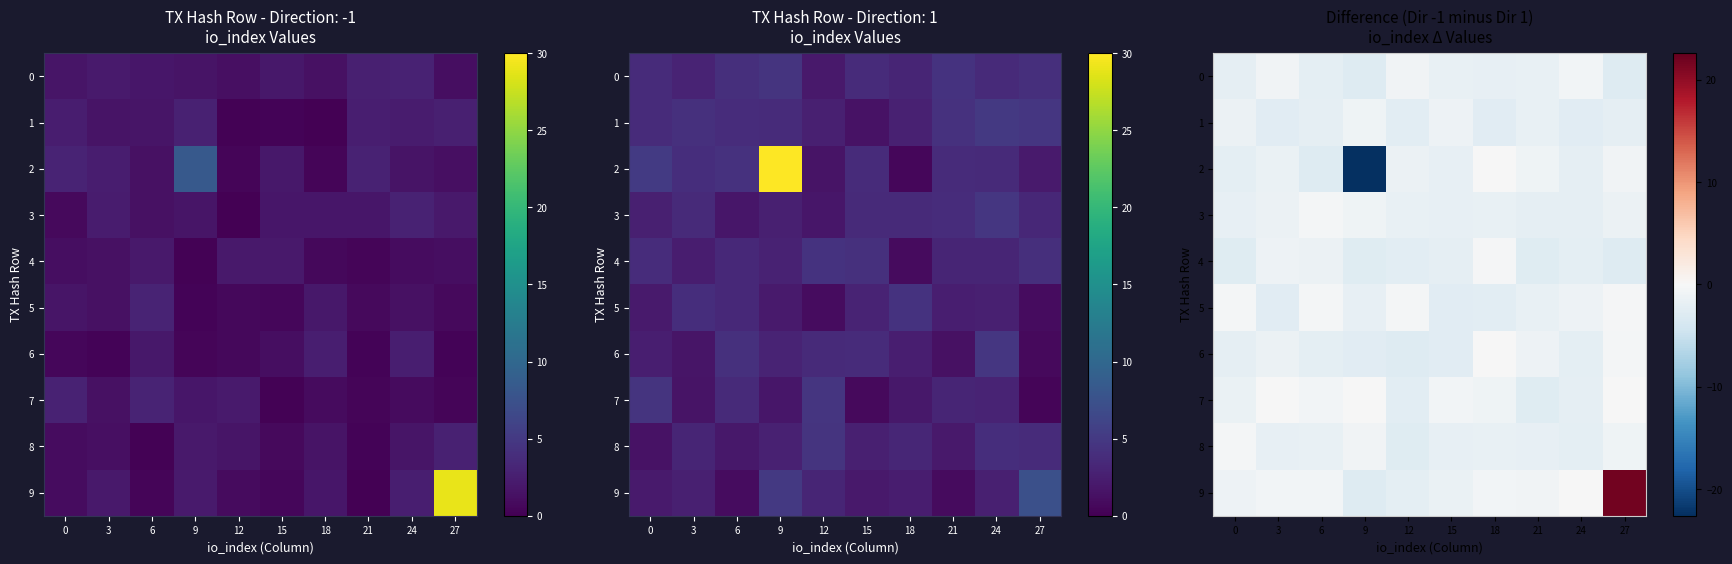

What is the greatest value displayed?

21.7